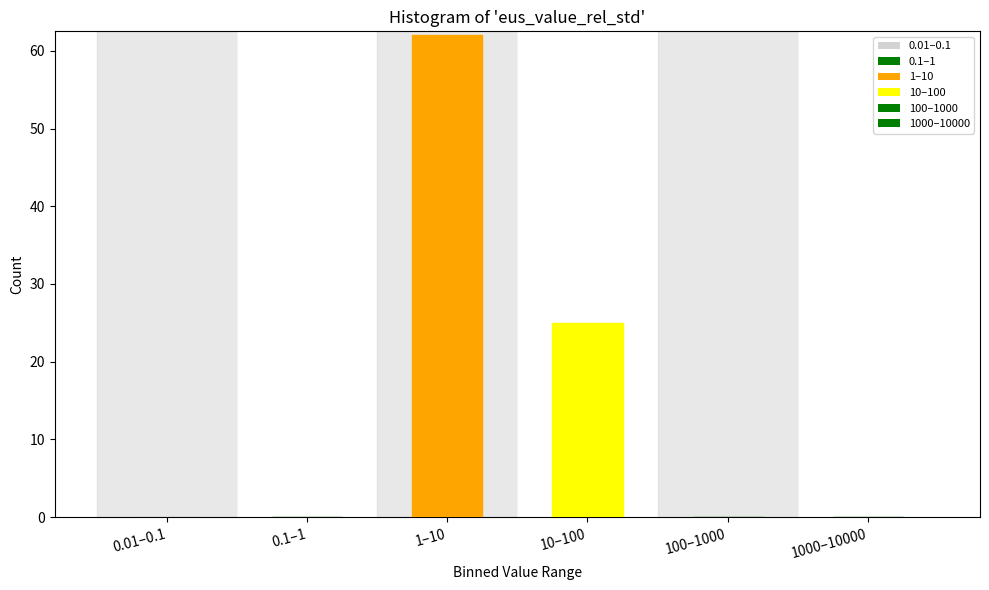

Reading right to left, transcribe all the data shown in this chart.

1000–10000=0	100–1000=0	10–100=25	1–10=62	0.1–1=0	0.01–0.1=0